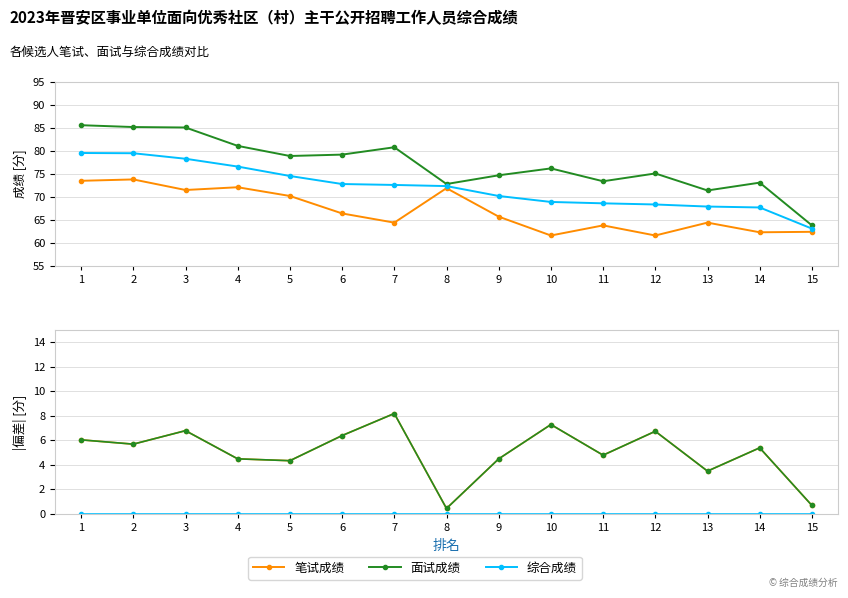

At which label is 综合成绩 closest to 0?

1